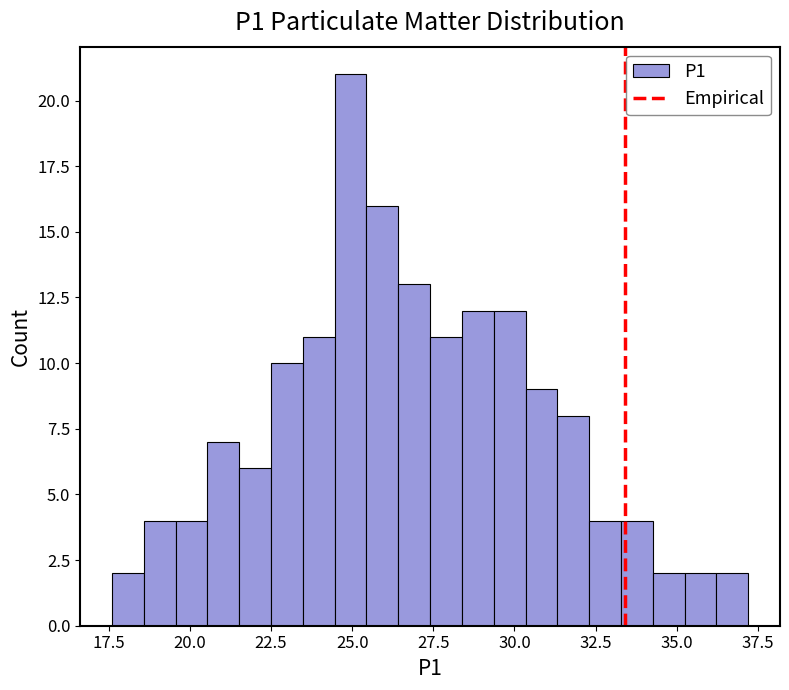

Around what value on the x-axis is the tallest bar? Give the approximate position of its centre, as read against the axis.

25.0